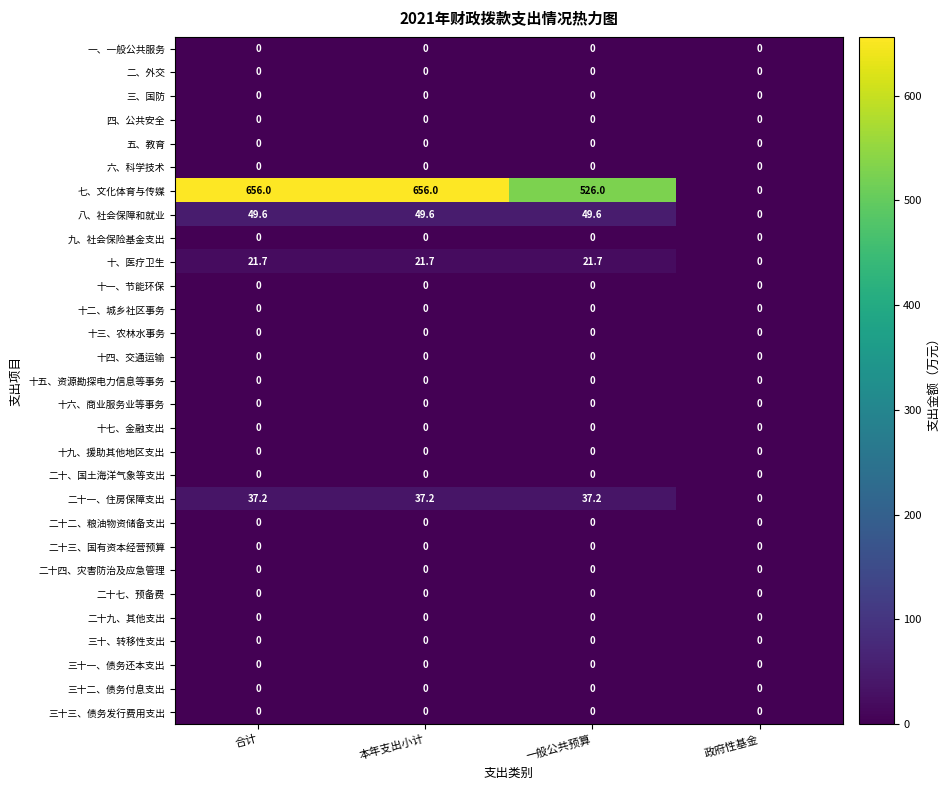

Where does the 二十一、住房保障支出 series first go above 37?

合计